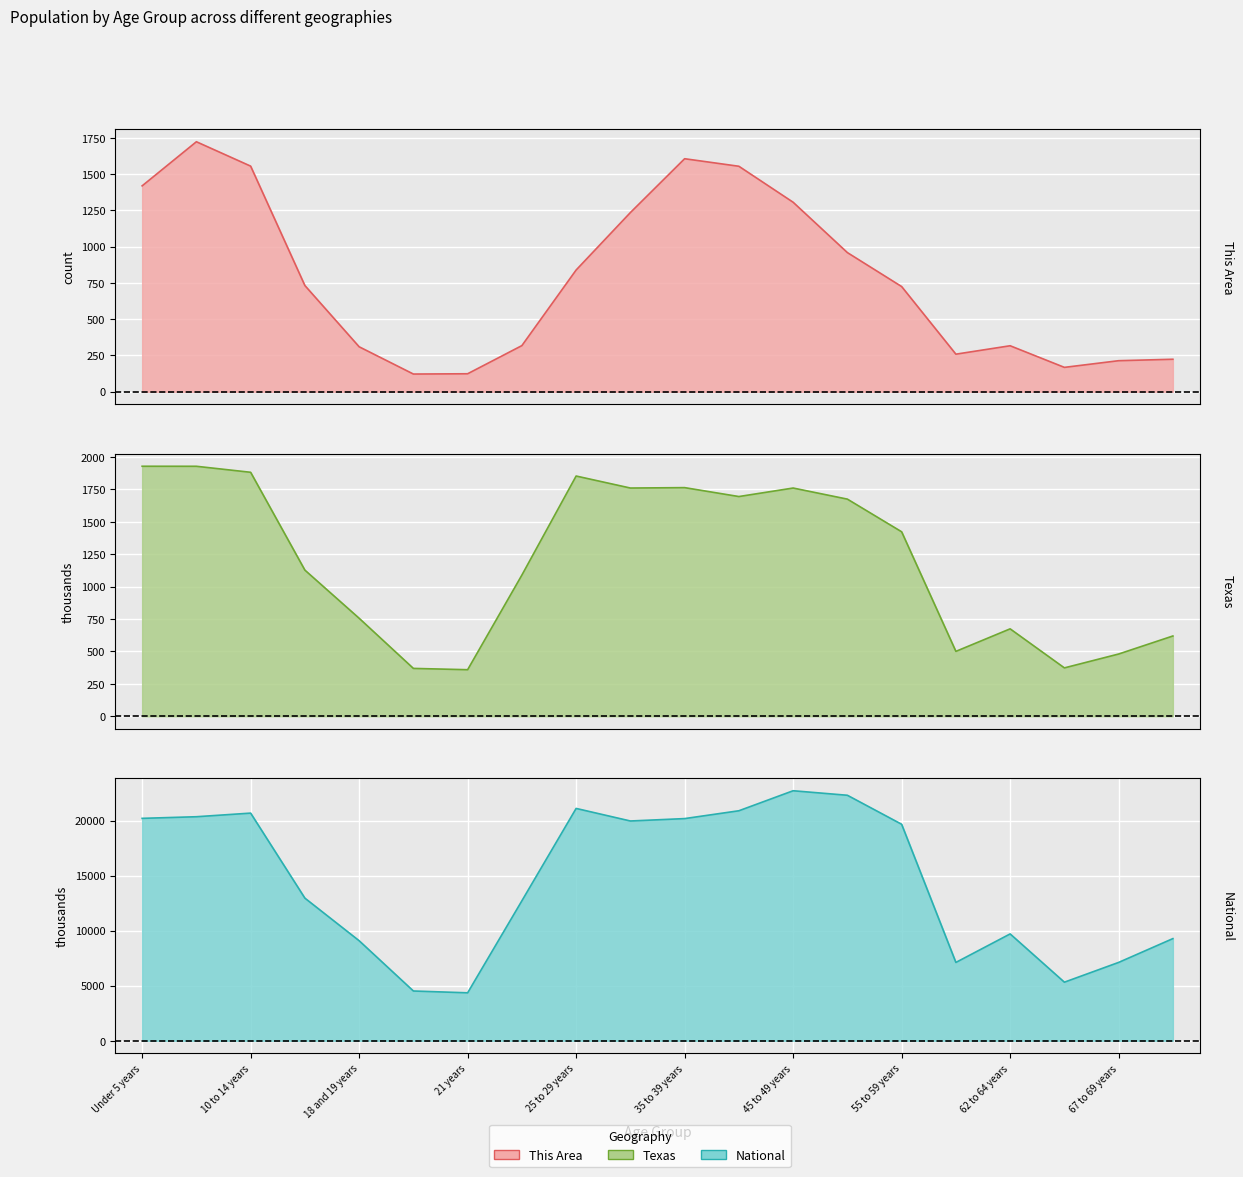

True or false: This Area and National cross at least once.

False